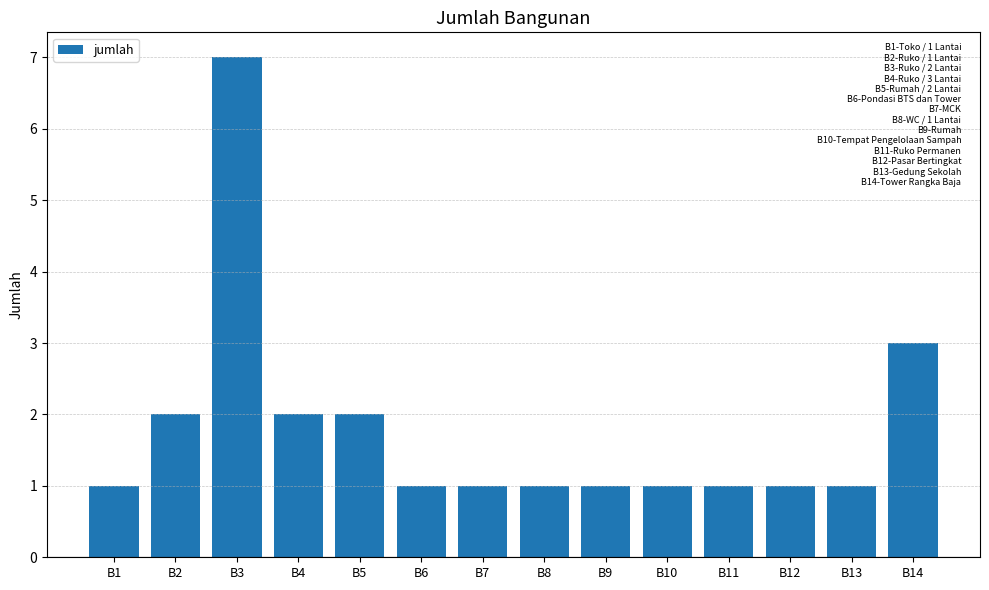

What is the approximate value at B12?

1